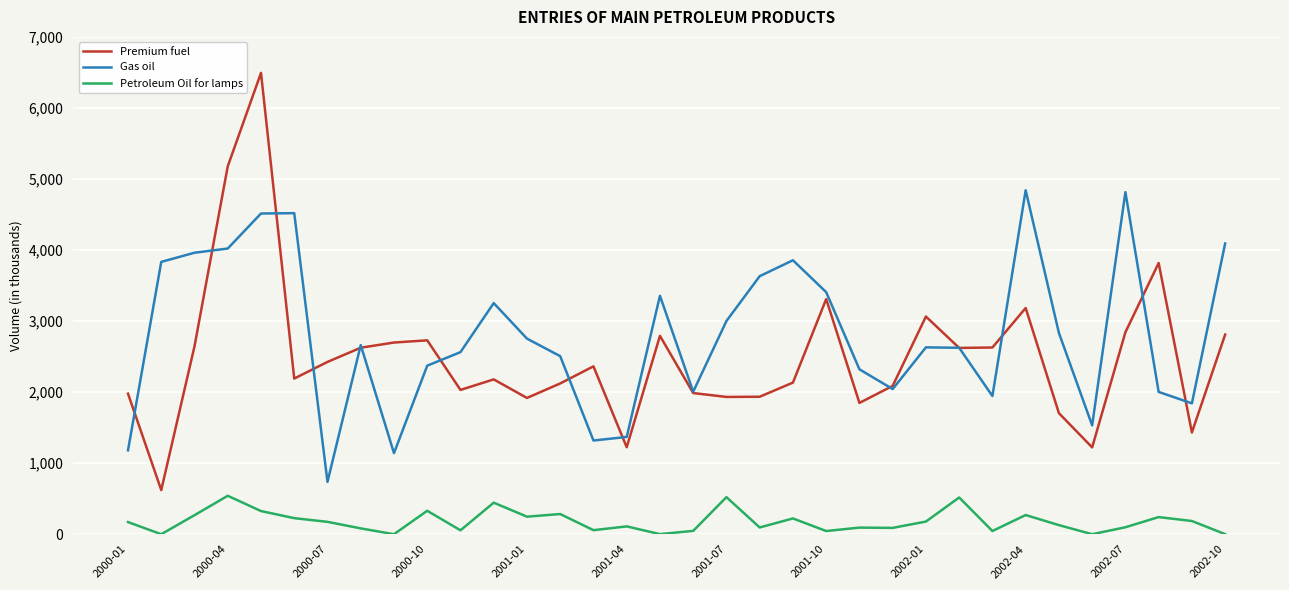

What is the maximum value shown in the chart?

6493